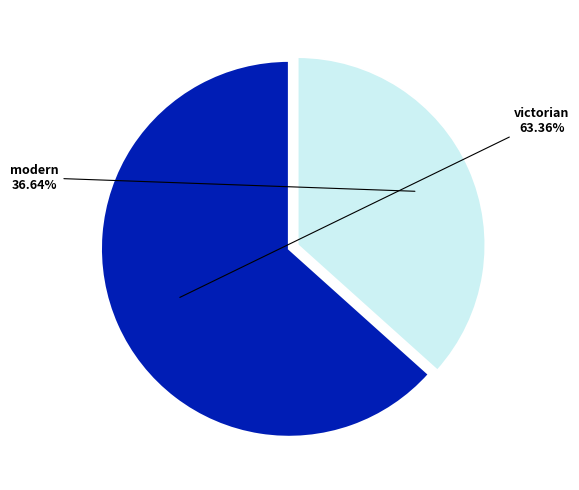

Does any single category account for the majority?

Yes